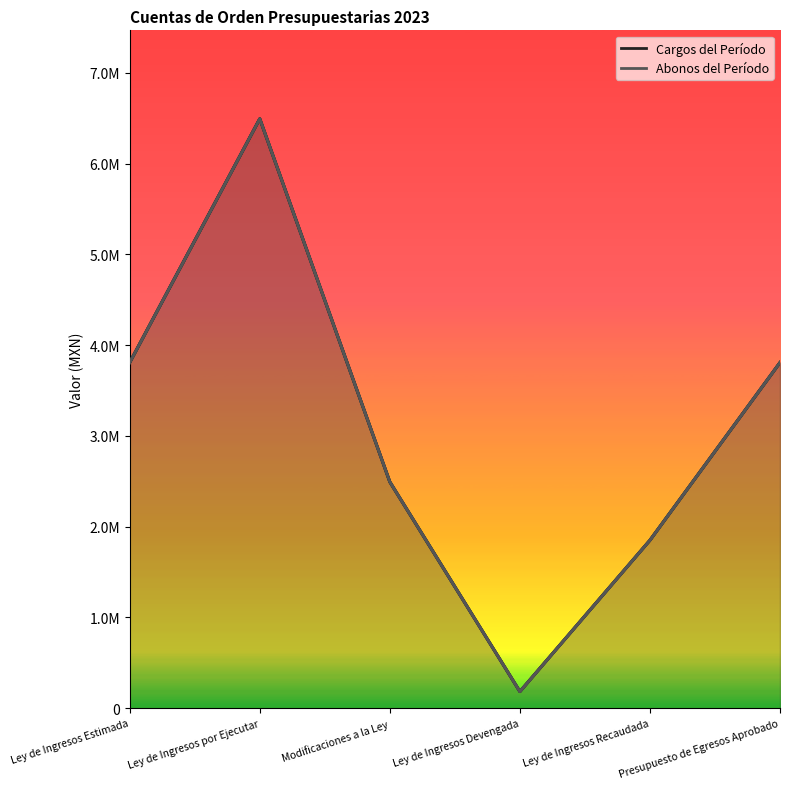

Which category has the lowest value in the Abonos del Período series?

Ley de Ingresos Devengada